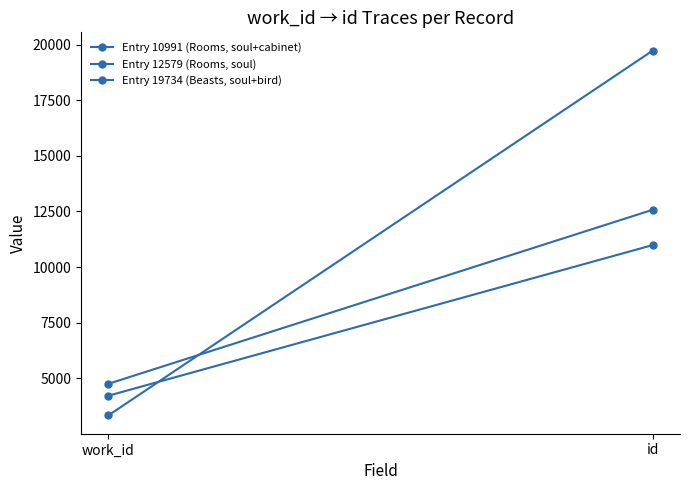

What is the spread (max minus min) of values at id?

8743